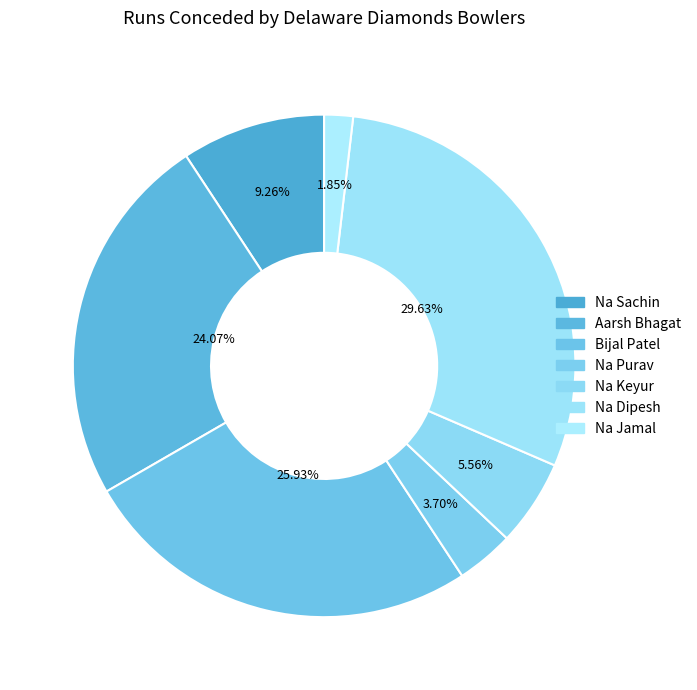

How many segments does this pie chart have?

7